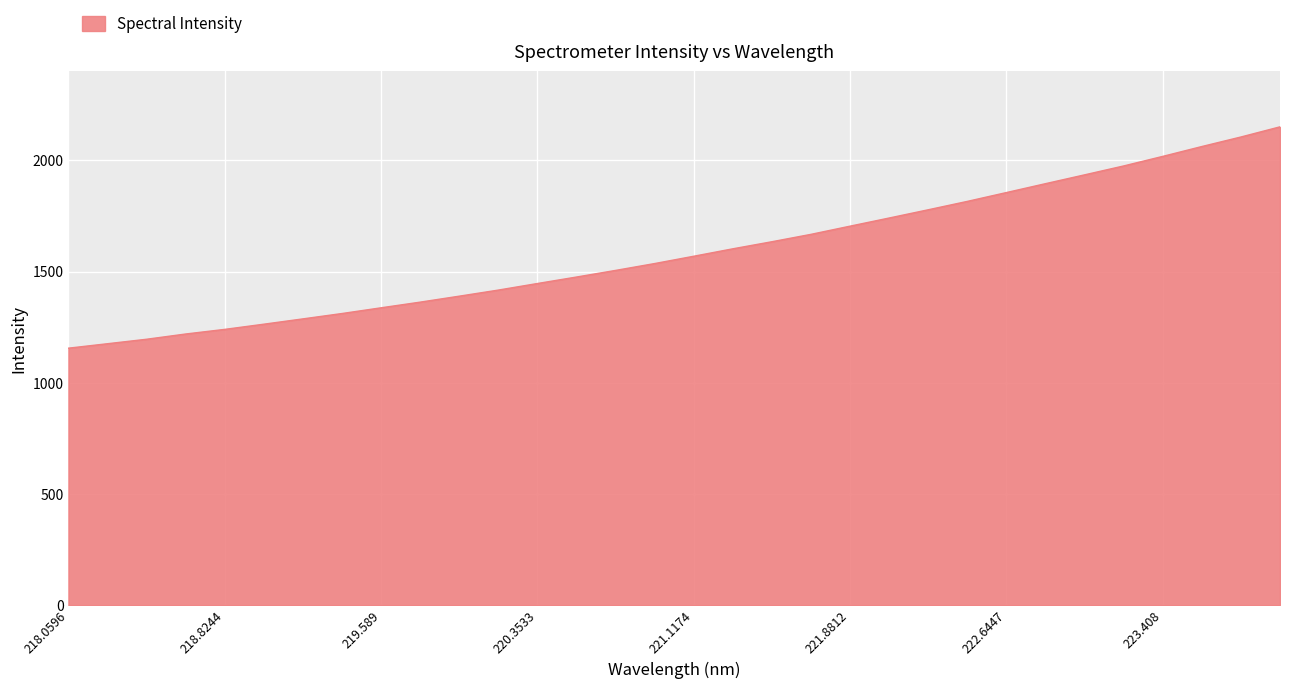

What is the minimum value shown in the chart?

1155.5